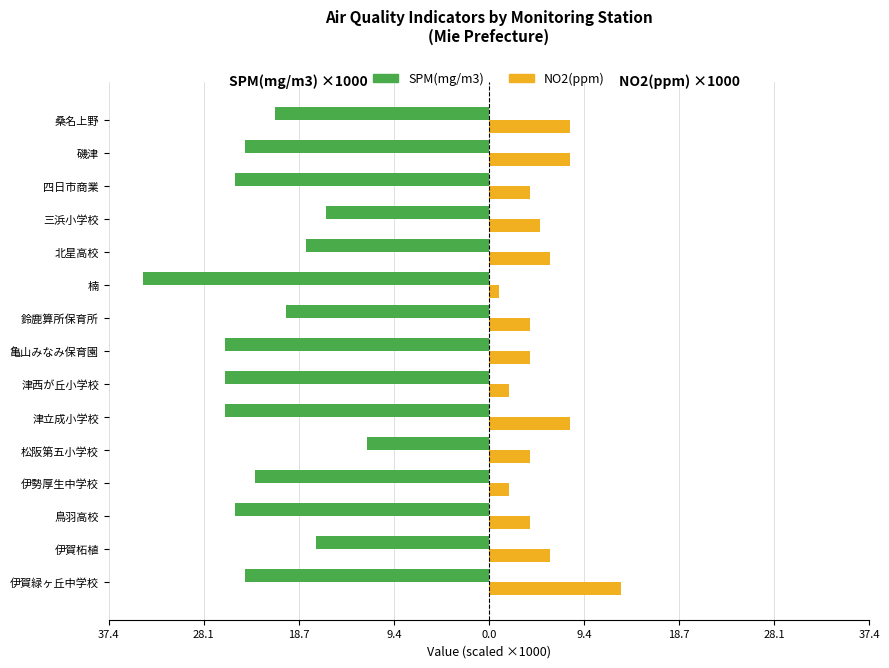

What are all the series names shown in the legend?

SPM(mg/m3), NO2(ppm)